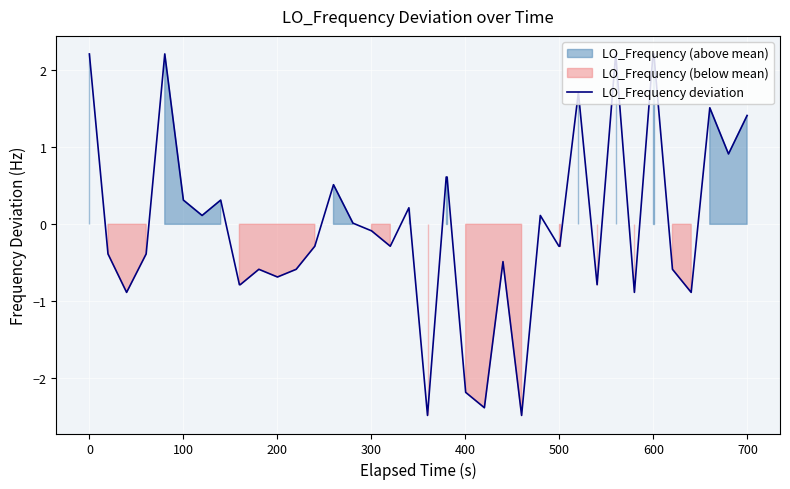

What is the minimum value for LO_Frequency deviation?

-2.5